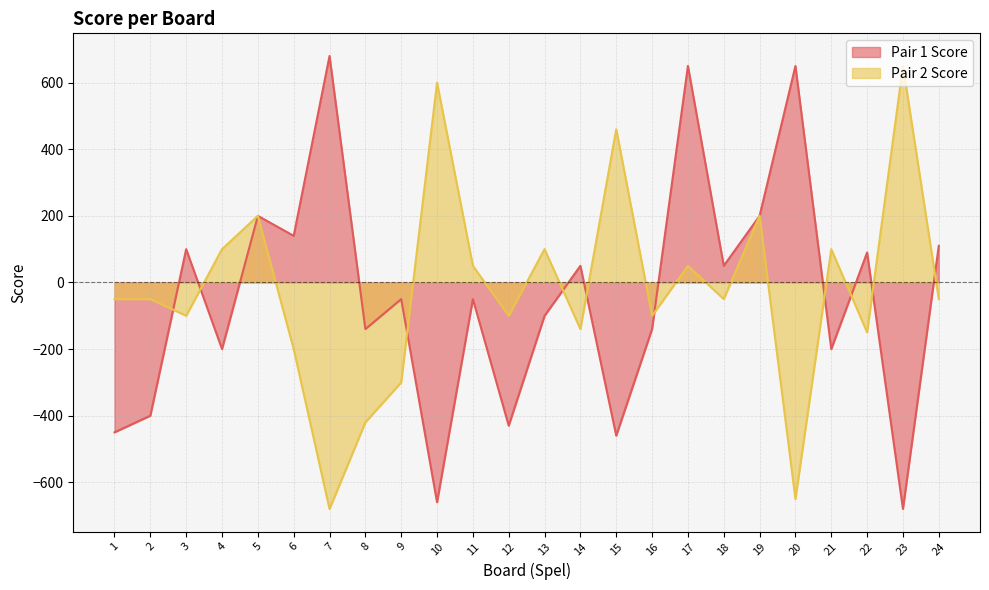

Which series ends up on top after the final intersection of Pair 2 Score and Pair 1 Score?

Pair 1 Score